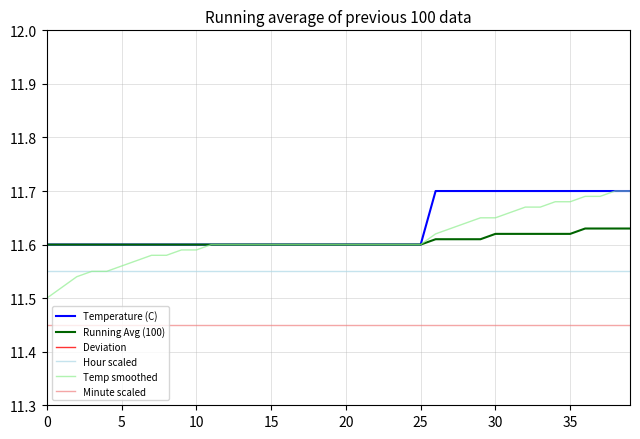

What is the highest value of the Minute scaled series?

11.4